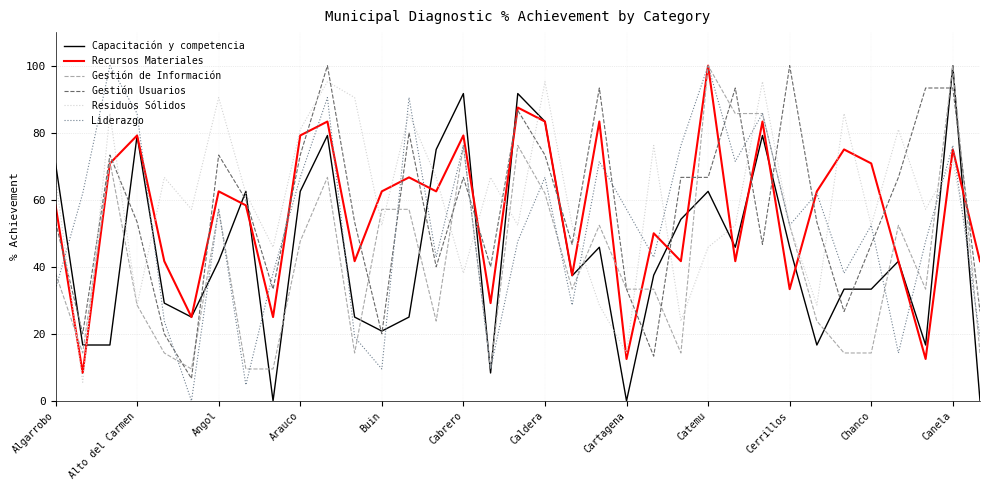

Which series has the largest total across all categories?

Residuos Sólidos